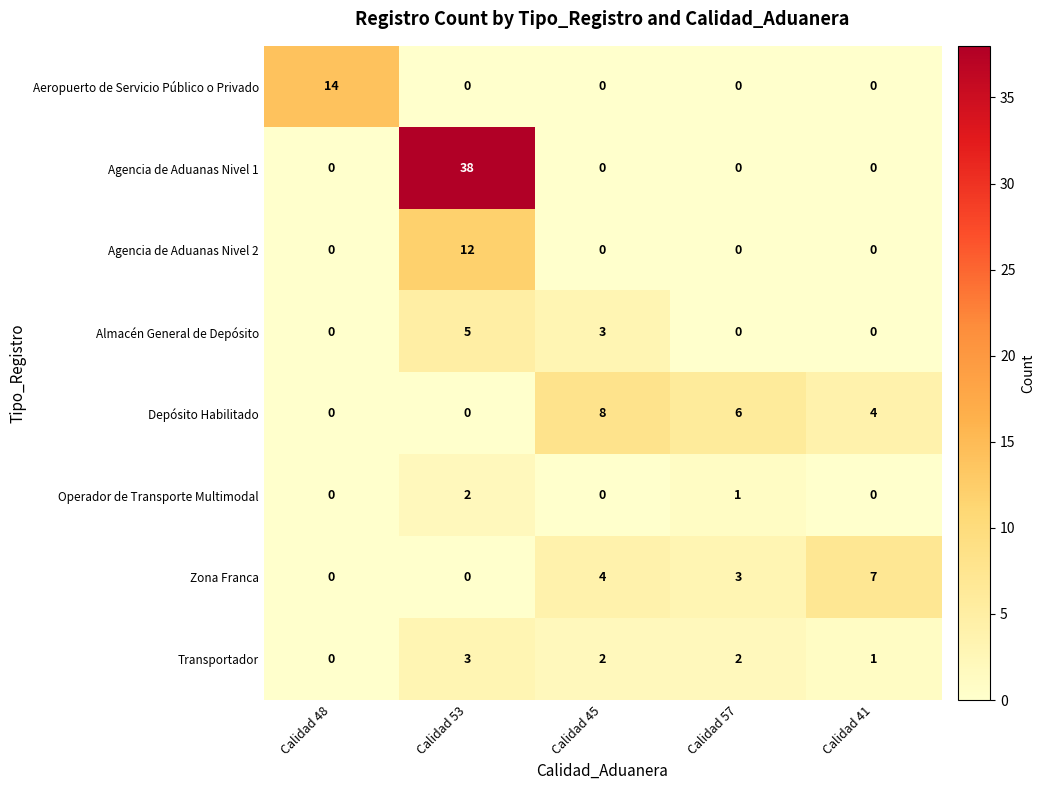

What is the difference between the Almacén General de Depósito values at Calidad 45 and Calidad 48?

3